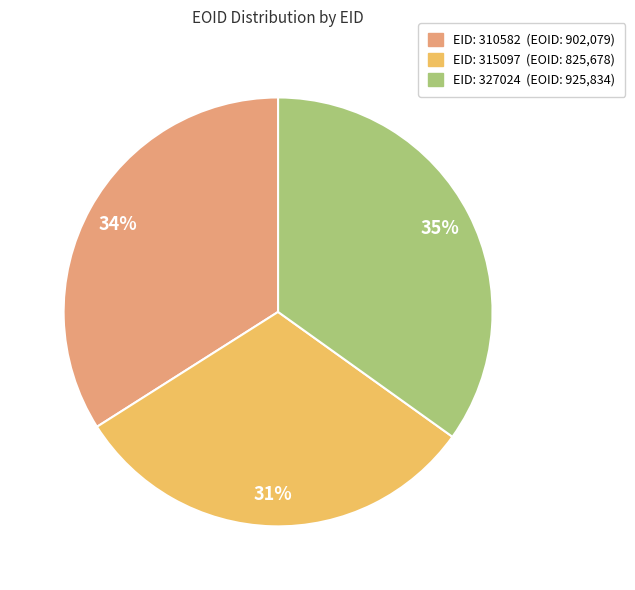

To the nearest percent, what is the difference between the largest and smallest slice percentages?

4%